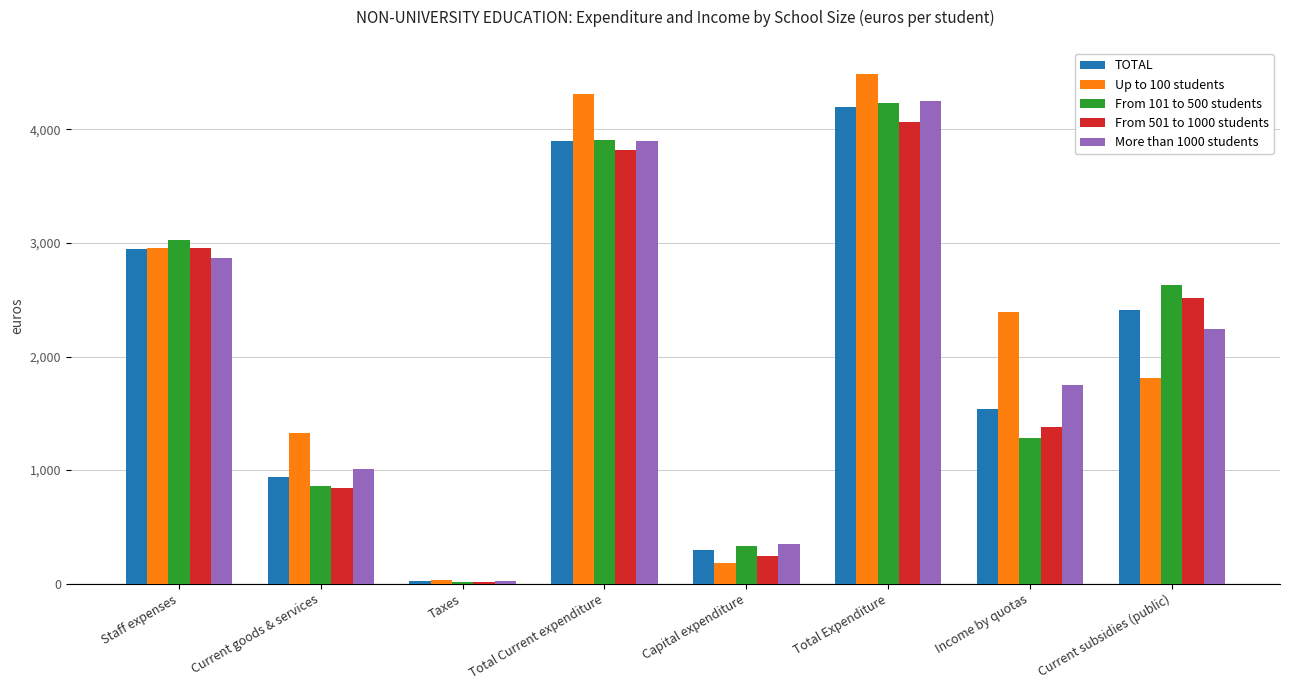

What position from the left is Total Current expenditure?

4